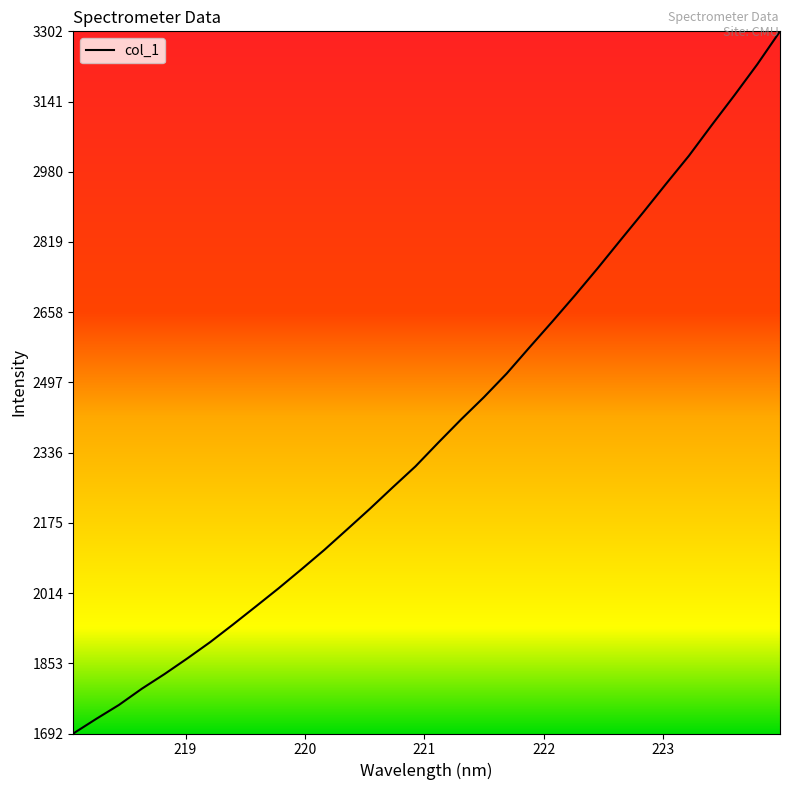

What is the maximum value shown in the chart?

3302.3